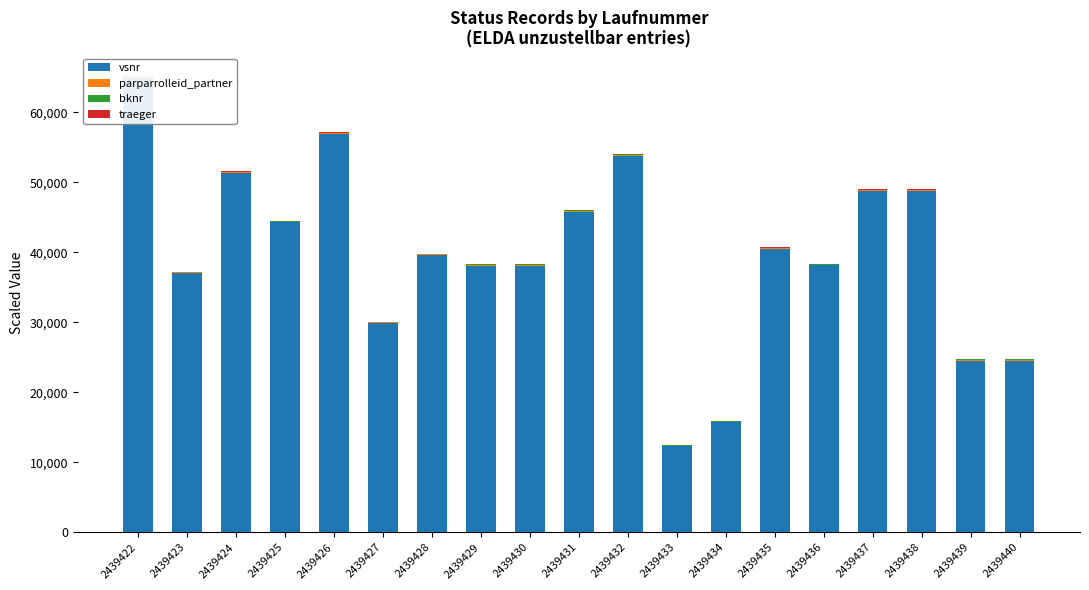

Count the number of data series in this chart.

4